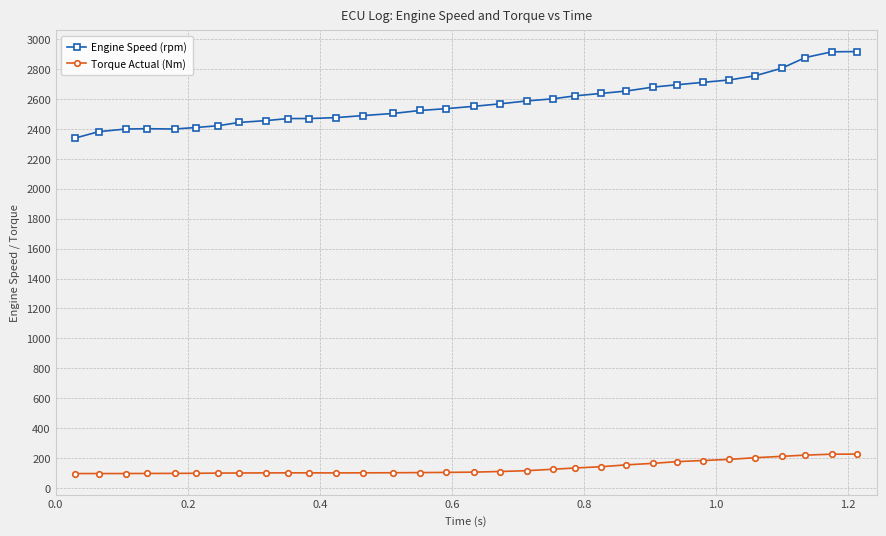

Which series has the widest spread of values?

Engine Speed (rpm)